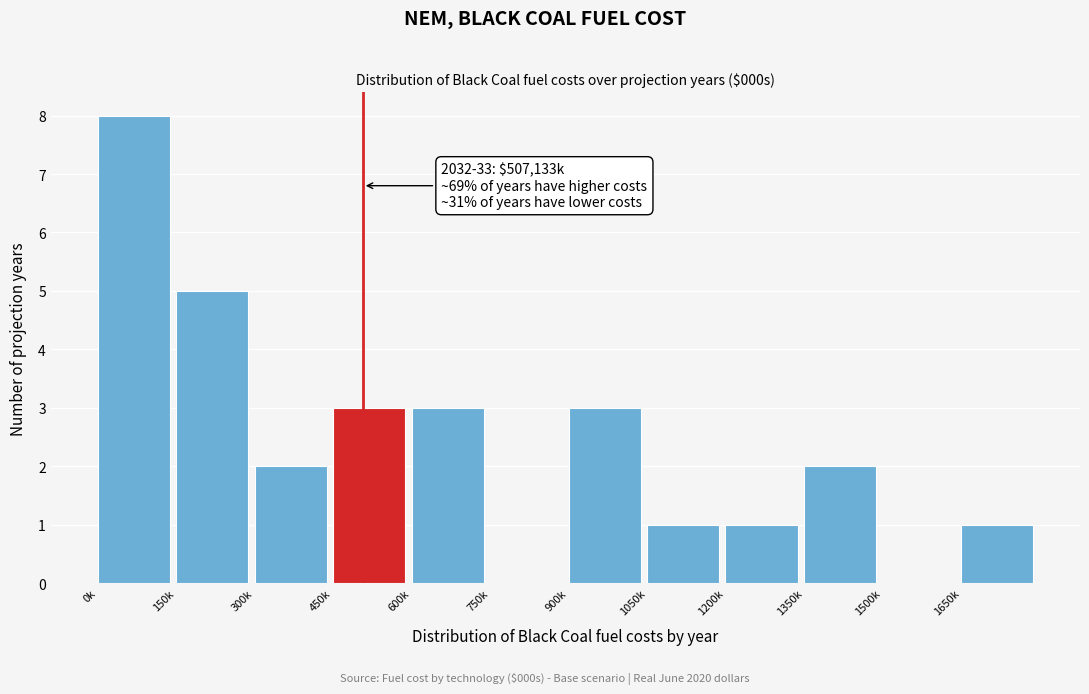

Reading right to left, list all the values displayed in this chart.

1650k=1	1500k=0	1350k=2	1200k=1	1050k=1	900k=3	750k=0	600k=3	450k=3	300k=2	150k=5	0k=8